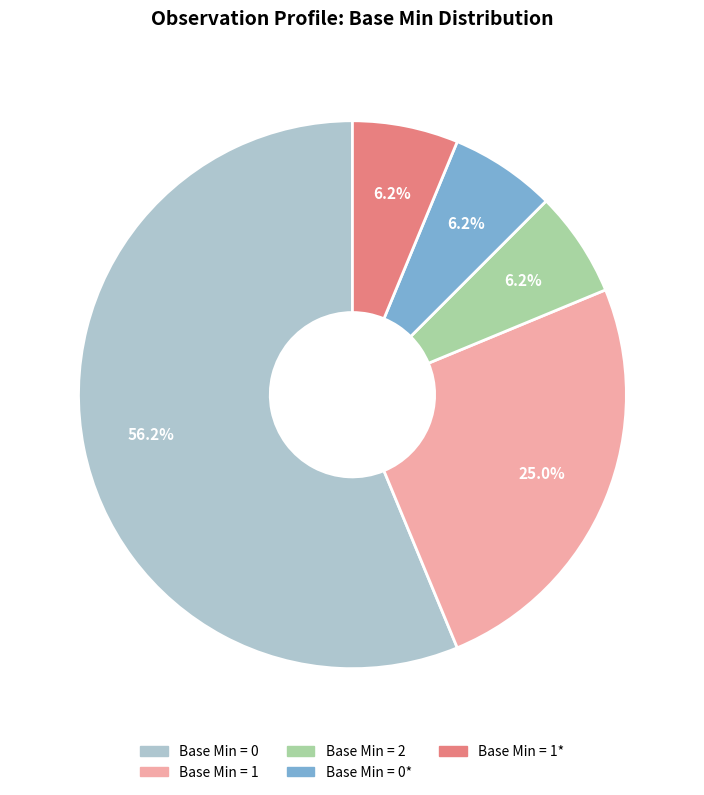

Is there a majority slice in this chart?

Yes